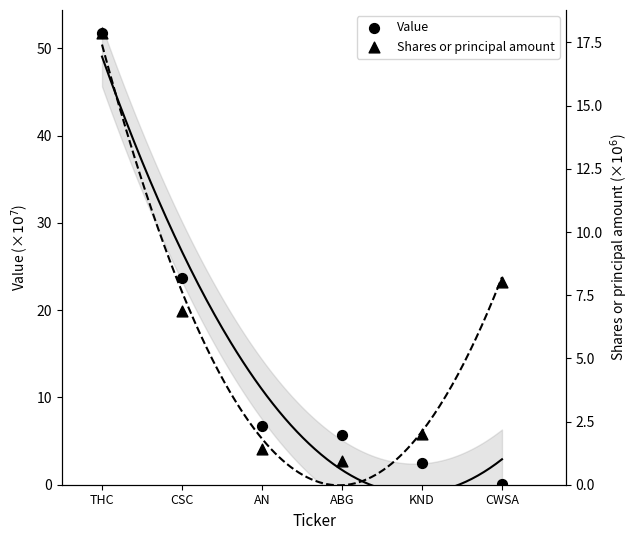

Which series contains the highest Y value?

Value